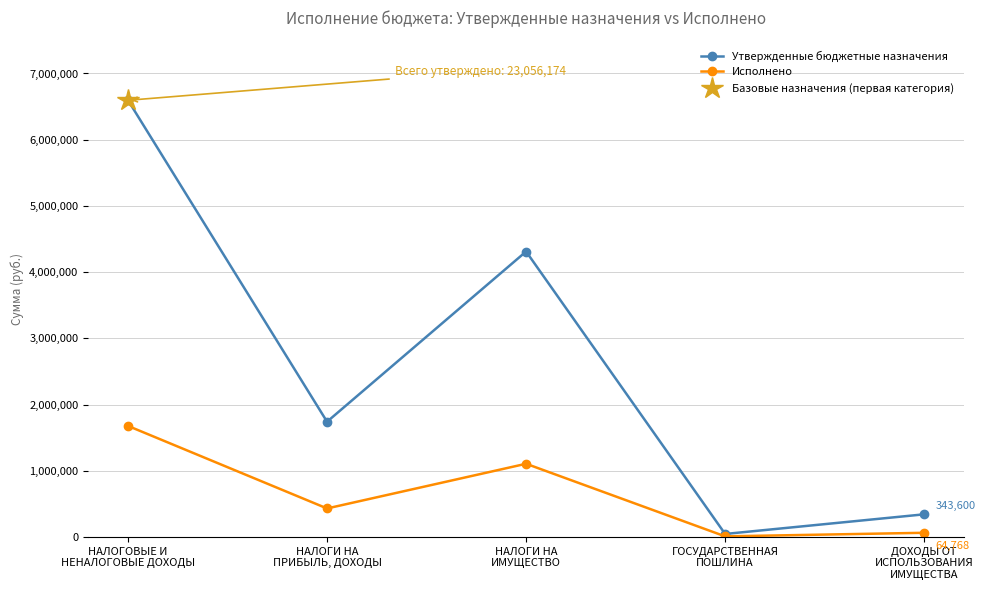

Does the chart display data point markers on the line(s)?

Yes